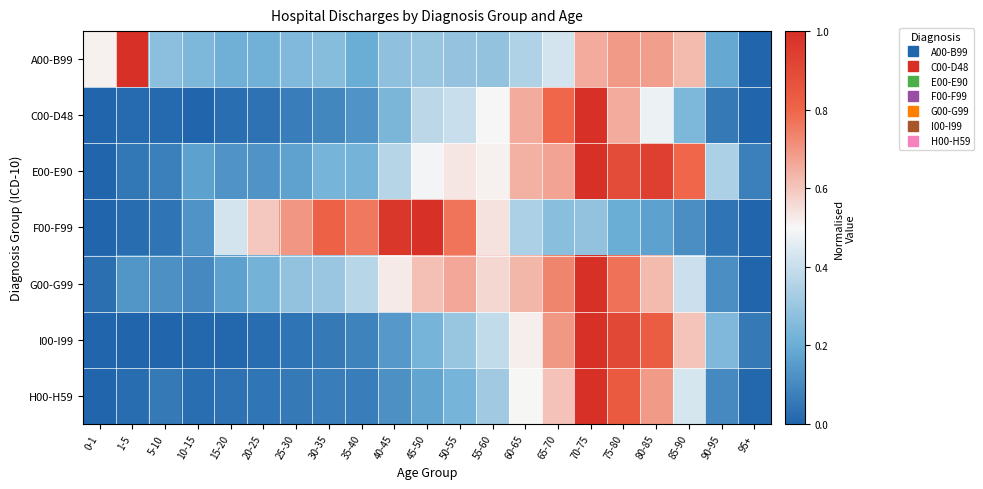

Reading right to left, extract all data points from this chart.

A00-B99: 95+=0.0	90-95=0.2	85-90=0.6	80-85=0.7	75-80=0.7	70-75=0.7	65-70=0.4	60-65=0.3	55-60=0.3	50-55=0.3	45-50=0.3	40-45=0.3	35-40=0.2	30-35=0.3	25-30=0.2	20-25=0.2	15-20=0.2	10-15=0.2	5-10=0.3	1-5=1.0	0-1=0.5
C00-D48: 95+=0.0	90-95=0.1	85-90=0.2	80-85=0.5	75-80=0.7	70-75=1.0	65-70=0.8	60-65=0.7	55-60=0.5	50-55=0.4	45-50=0.4	40-45=0.2	35-40=0.1	30-35=0.1	25-30=0.1	20-25=0.0	15-20=0.0	10-15=0.0	5-10=0.0	1-5=0.0	0-1=0.0
E00-E90: 95+=0.1	90-95=0.3	85-90=0.8	80-85=0.9	75-80=0.9	70-75=1.0	65-70=0.7	60-65=0.6	55-60=0.5	50-55=0.5	45-50=0.5	40-45=0.4	35-40=0.2	30-35=0.2	25-30=0.2	20-25=0.1	15-20=0.1	10-15=0.2	5-10=0.1	1-5=0.1	0-1=0.0
F00-F99: 95+=0.0	90-95=0.0	85-90=0.1	80-85=0.2	75-80=0.2	70-75=0.3	65-70=0.3	60-65=0.3	55-60=0.5	50-55=0.8	45-50=1.0	40-45=1.0	35-40=0.8	30-35=0.8	25-30=0.7	20-25=0.6	15-20=0.4	10-15=0.1	5-10=0.0	1-5=0.0	0-1=0.0
G00-G99: 95+=0.0	90-95=0.1	85-90=0.4	80-85=0.6	75-80=0.8	70-75=1.0	65-70=0.7	60-65=0.6	55-60=0.6	50-55=0.7	45-50=0.6	40-45=0.5	35-40=0.4	30-35=0.3	25-30=0.3	20-25=0.2	15-20=0.2	10-15=0.1	5-10=0.1	1-5=0.1	0-1=0.0
I00-I99: 95+=0.1	90-95=0.2	85-90=0.6	80-85=0.8	75-80=0.9	70-75=1.0	65-70=0.7	60-65=0.5	55-60=0.4	50-55=0.3	45-50=0.2	40-45=0.1	35-40=0.1	30-35=0.1	25-30=0.0	20-25=0.0	15-20=0.0	10-15=0.0	5-10=0.0	1-5=0.0	0-1=0.0
H00-H59: 95+=0.0	90-95=0.1	85-90=0.4	80-85=0.7	75-80=0.8	70-75=1.0	65-70=0.6	60-65=0.5	55-60=0.3	50-55=0.2	45-50=0.2	40-45=0.1	35-40=0.1	30-35=0.1	25-30=0.1	20-25=0.0	15-20=0.0	10-15=0.0	5-10=0.1	1-5=0.0	0-1=0.0